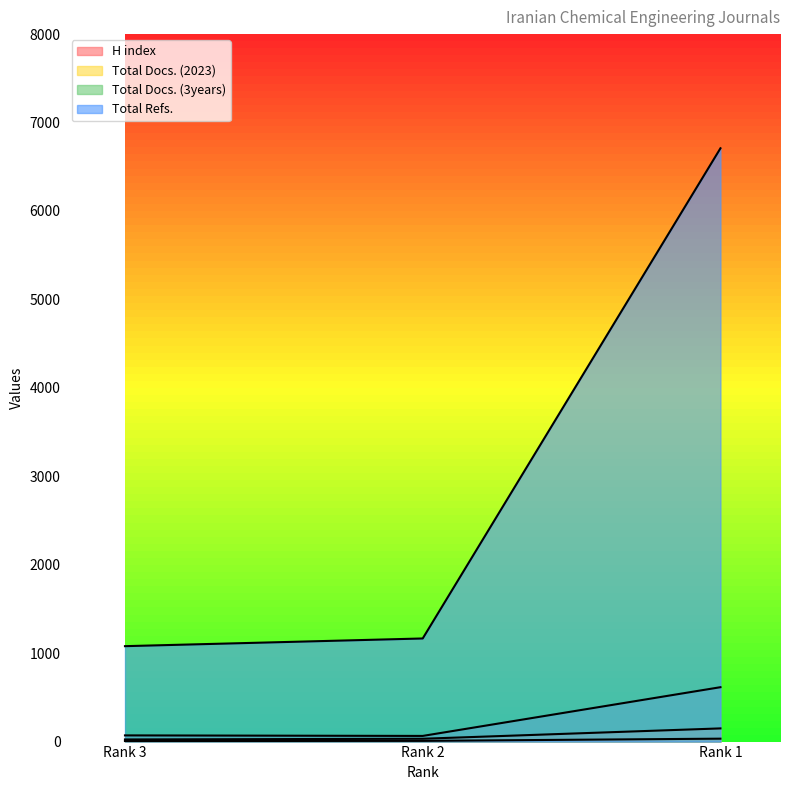

Which label corresponds to the smallest value in the chart?

Rank 3